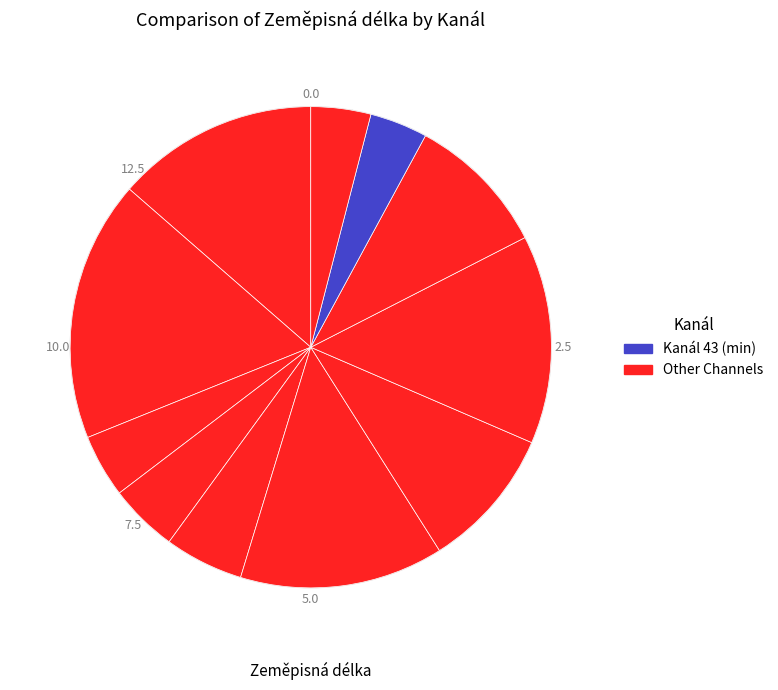

Count the number of slices in the pie.

11